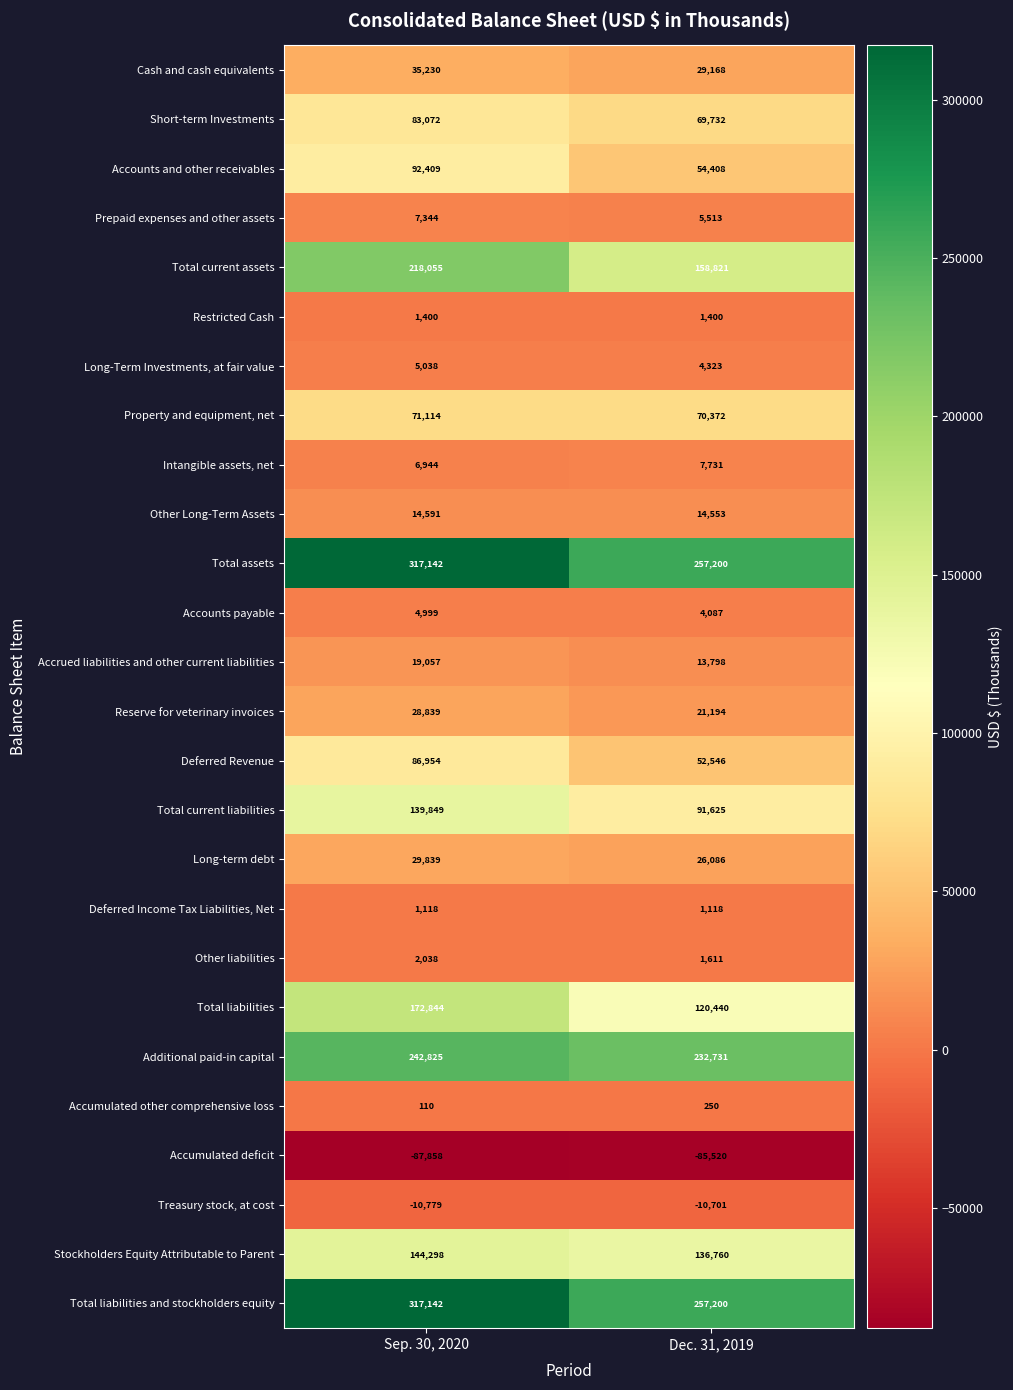

What is the sum of the Accumulated other comprehensive loss values at Dec. 31, 2019 and Sep. 30, 2020?

360